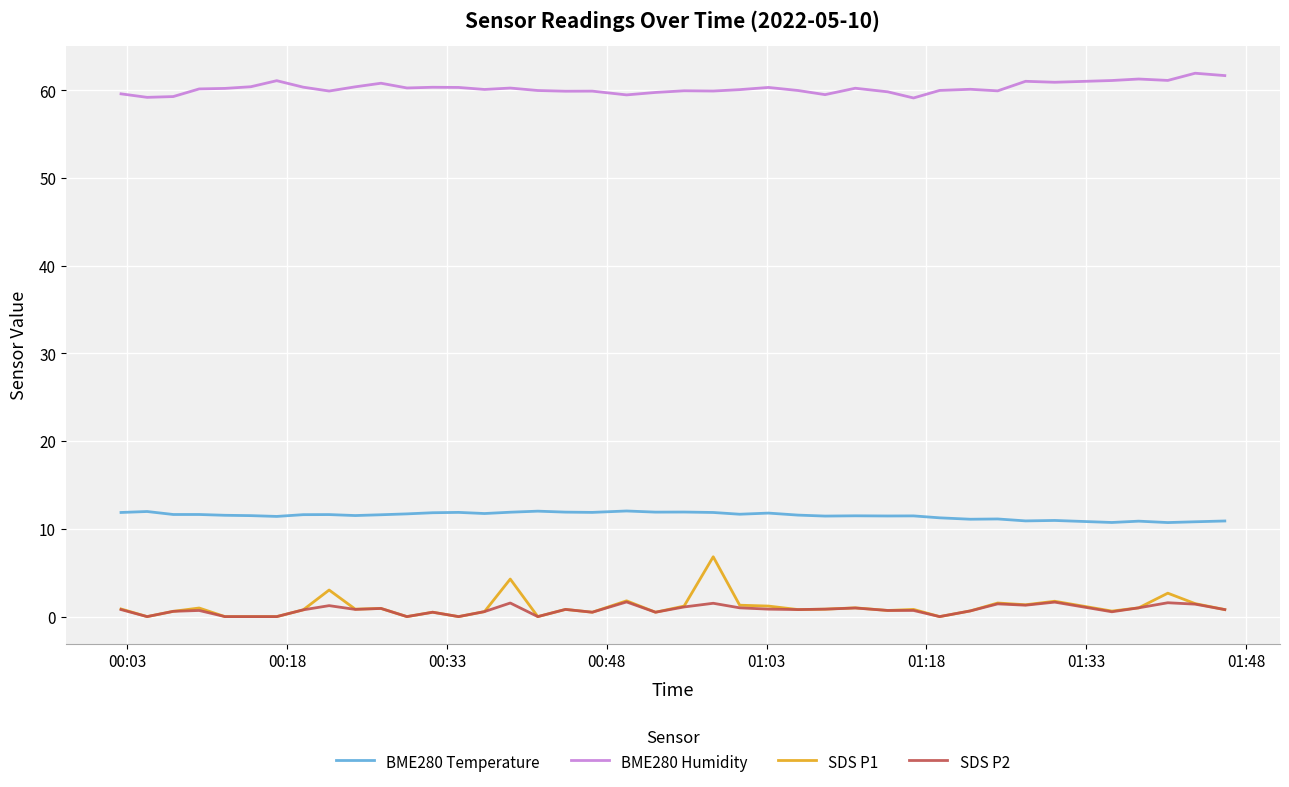

What is the difference between the maximum and minimum values in the BME280 Humidity series?

2.8